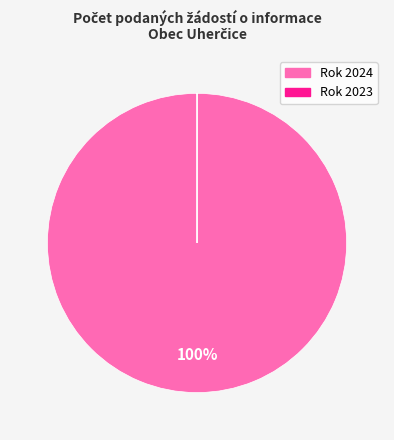

Is it true that Rok 2024 is 100% of the pie?

True